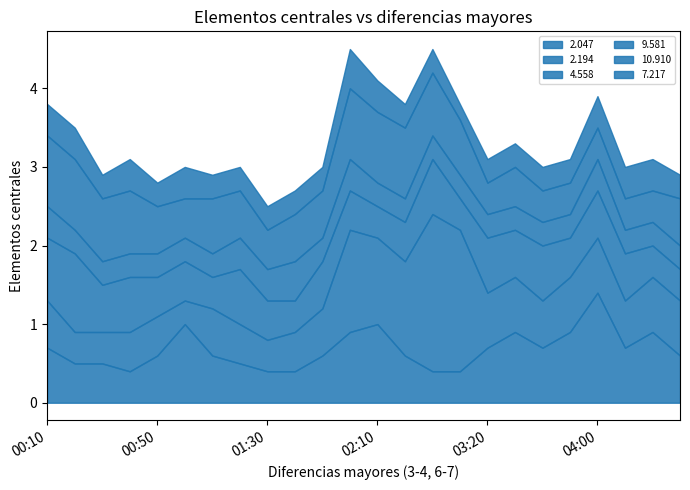

What is the sum of the 9.581 values at 02:10 and 02:20?

0.6